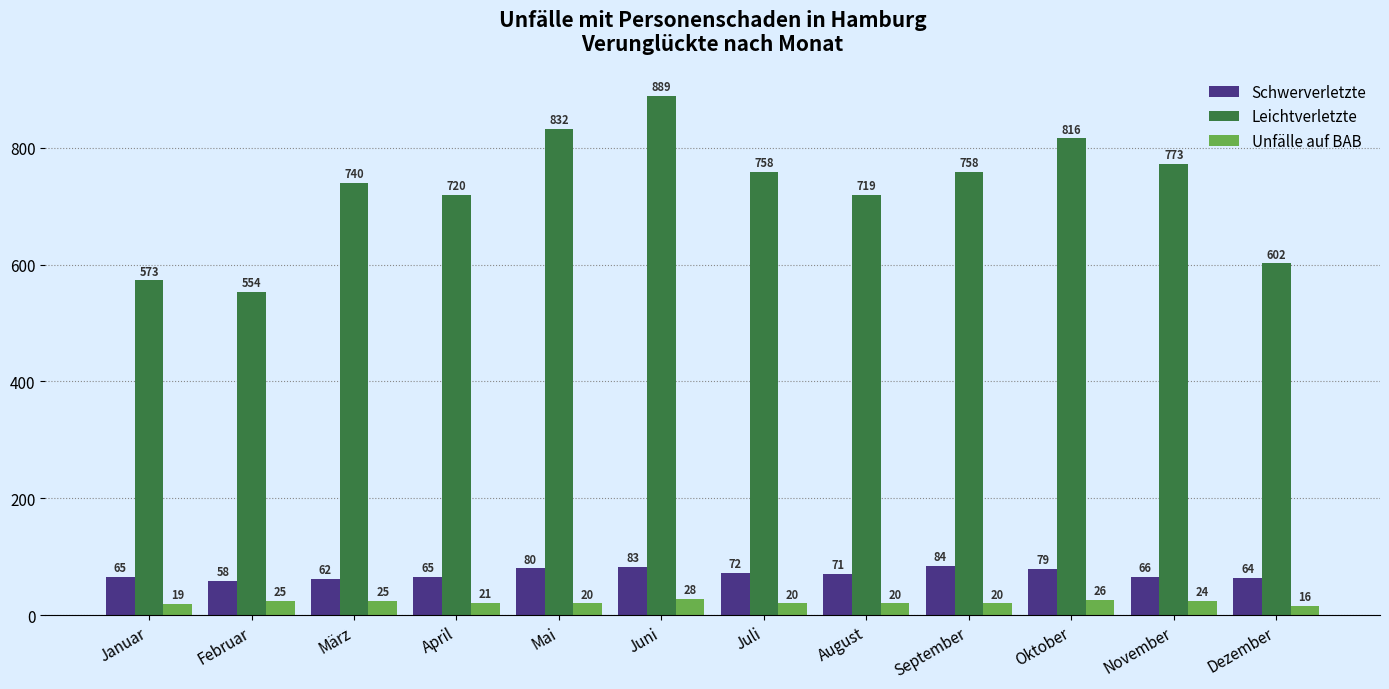

What are all the series names shown in the legend?

Schwerverletzte, Leichtverletzte, Unfälle auf BAB